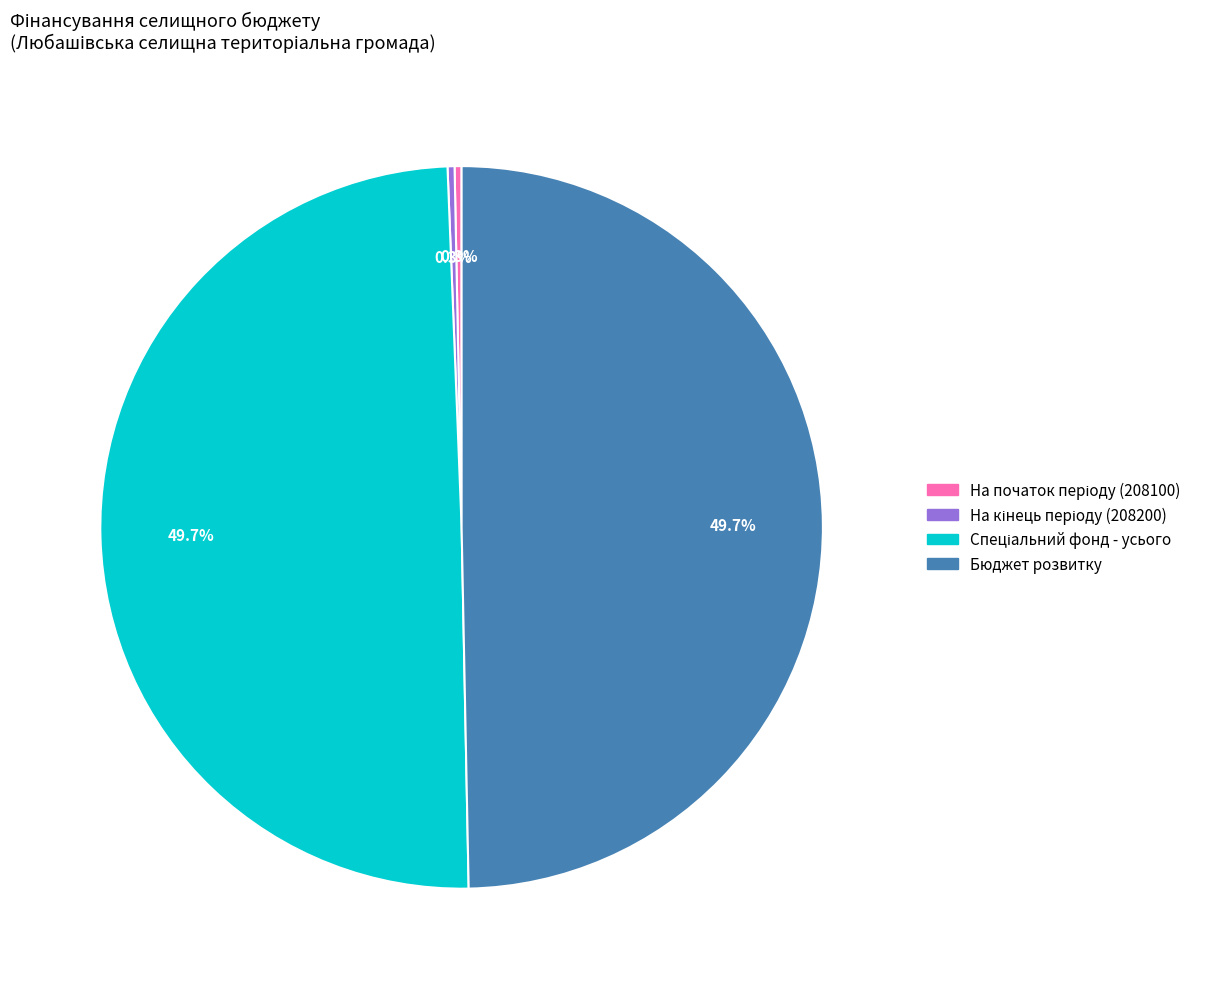

Is there a majority slice in this chart?

No